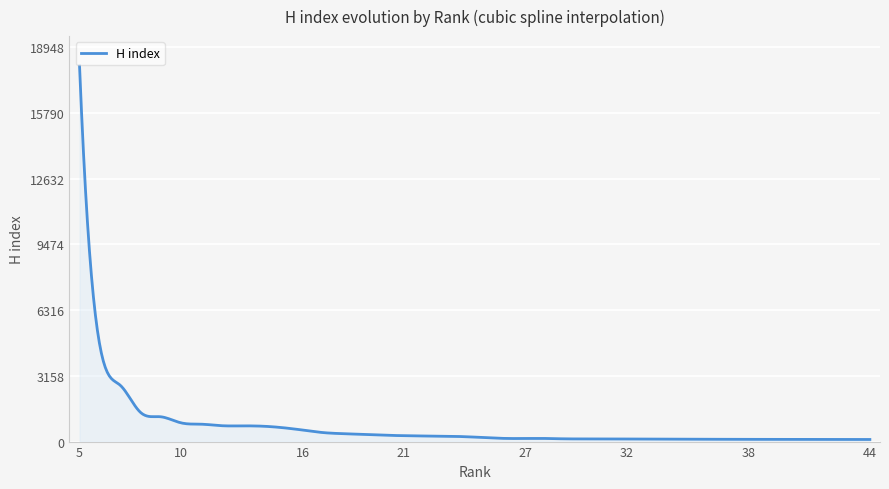

What is the difference between the maximum and minimum values?

17945.3